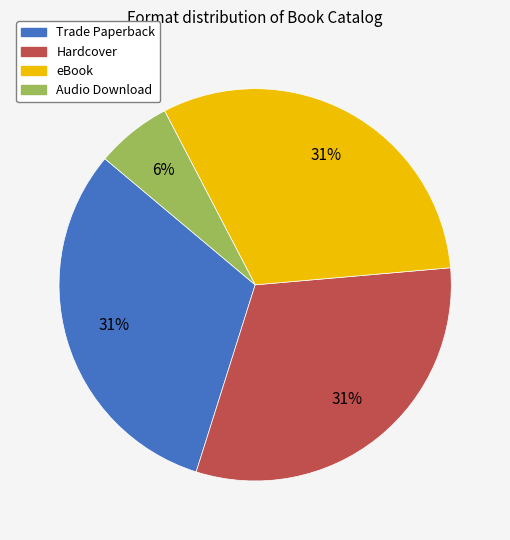

How many slices are in this pie chart?

4